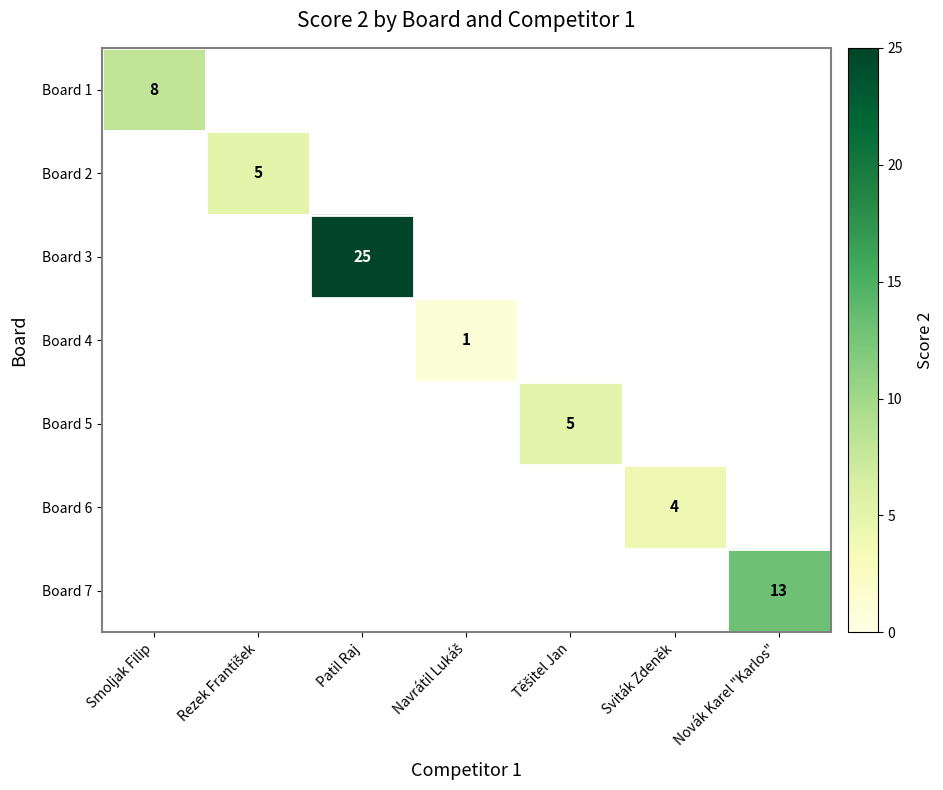

How many data points does each series have?

7